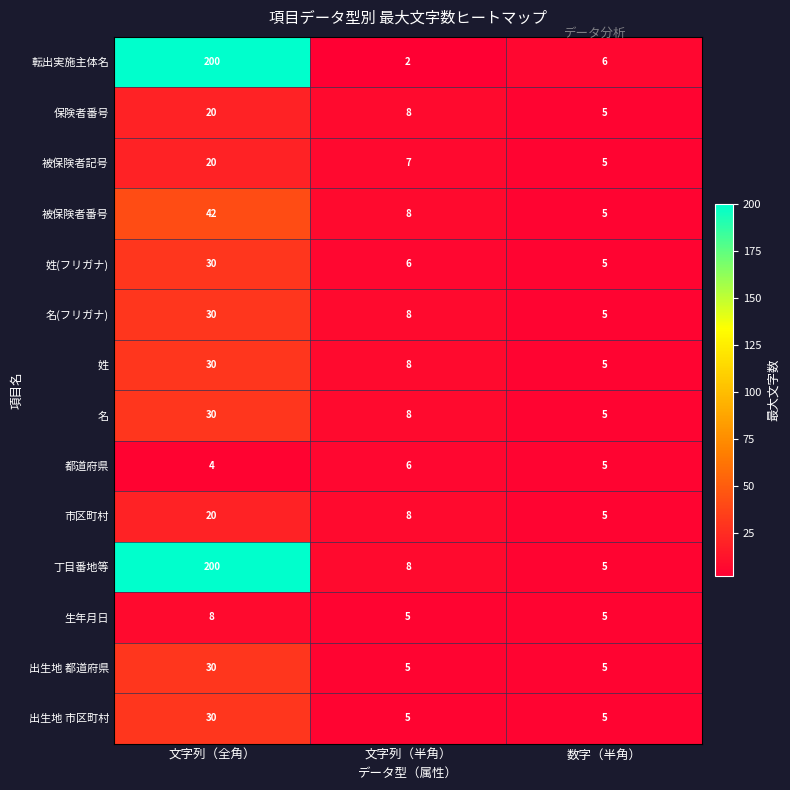

What is the maximum value for 被保険者記号?

20